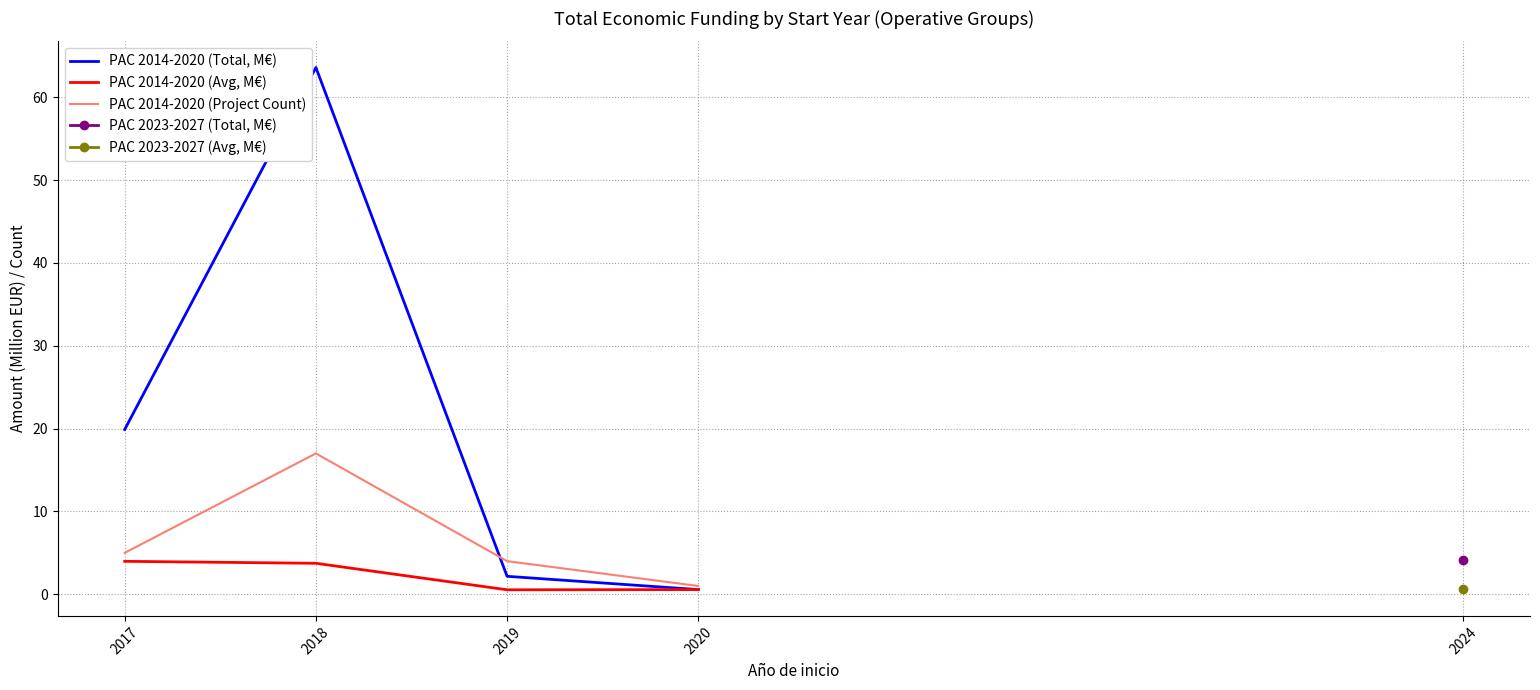

Which series has the largest range (max minus min)?

PAC 2014-2020 (Total, M€)